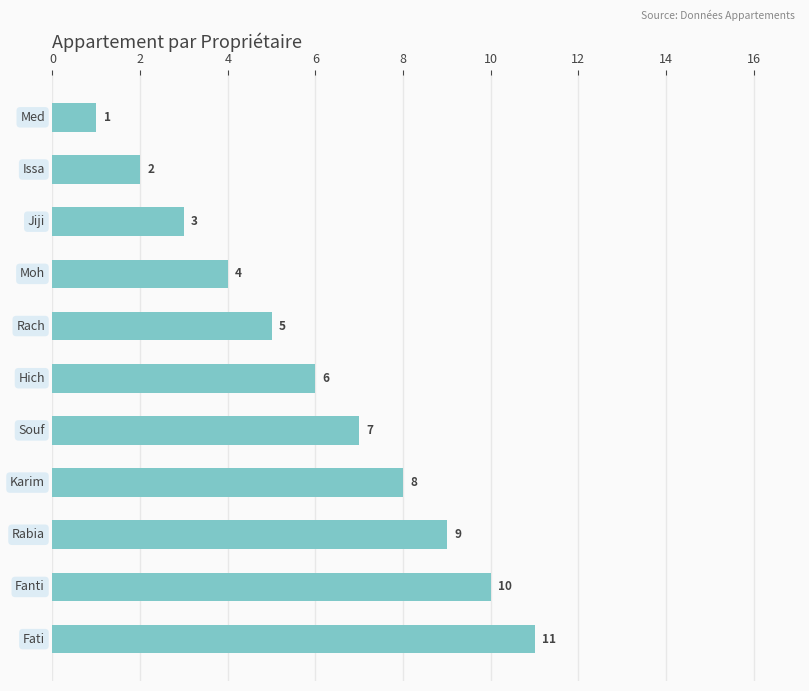

How many values are between 3 and 9?

7